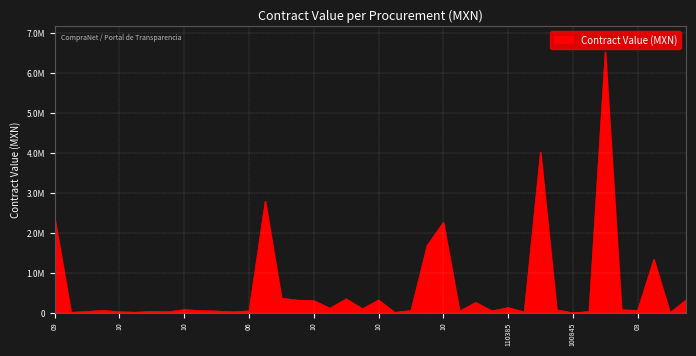

Does the chart have visible grid lines?

Yes